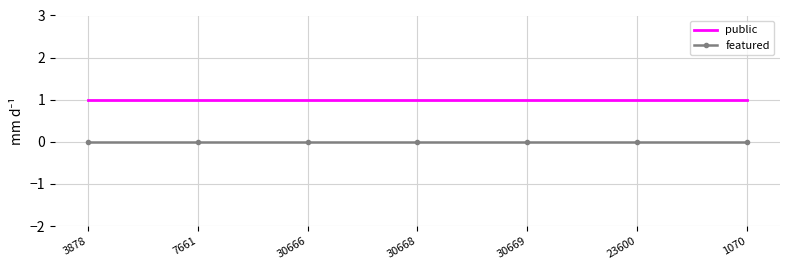

The value of public at 30669 is 1. True or false?

True